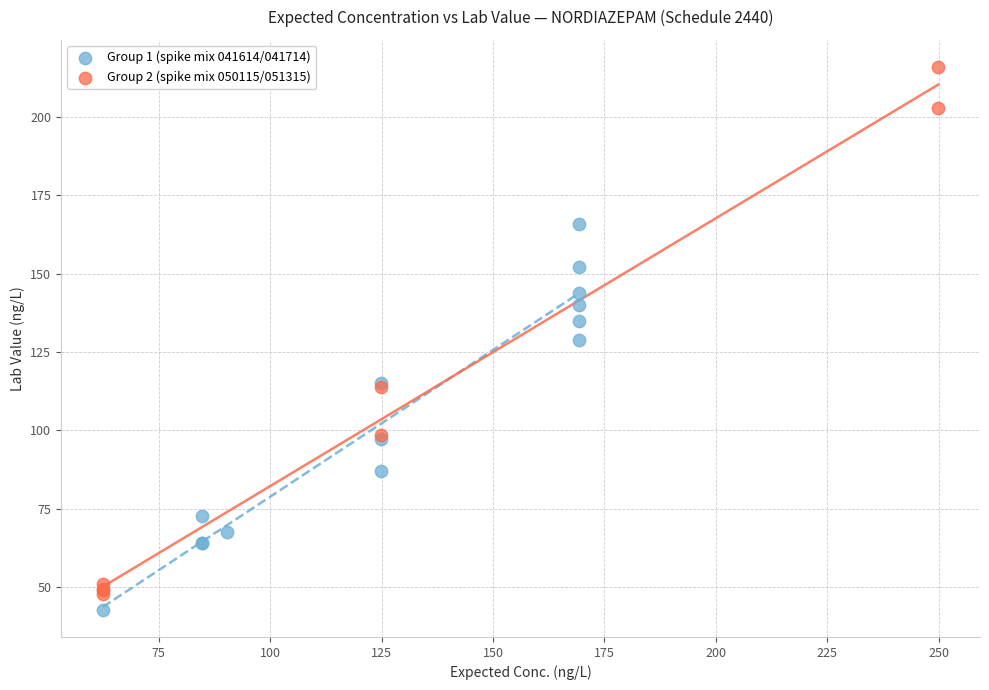

Which series has the widest spread of Y values?

Group 2 (spike mix 050115/051315)